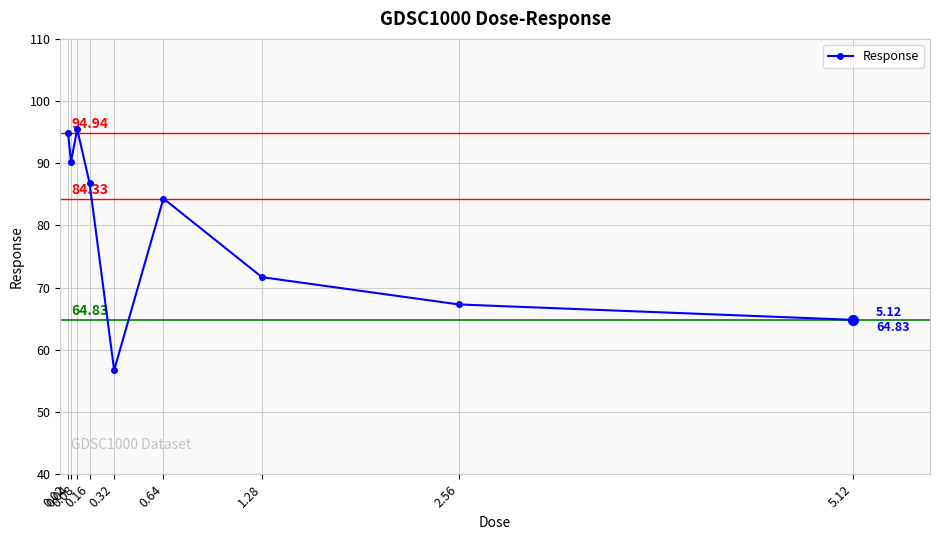

What is the difference between the values at 0.02 and 0.04?

4.7